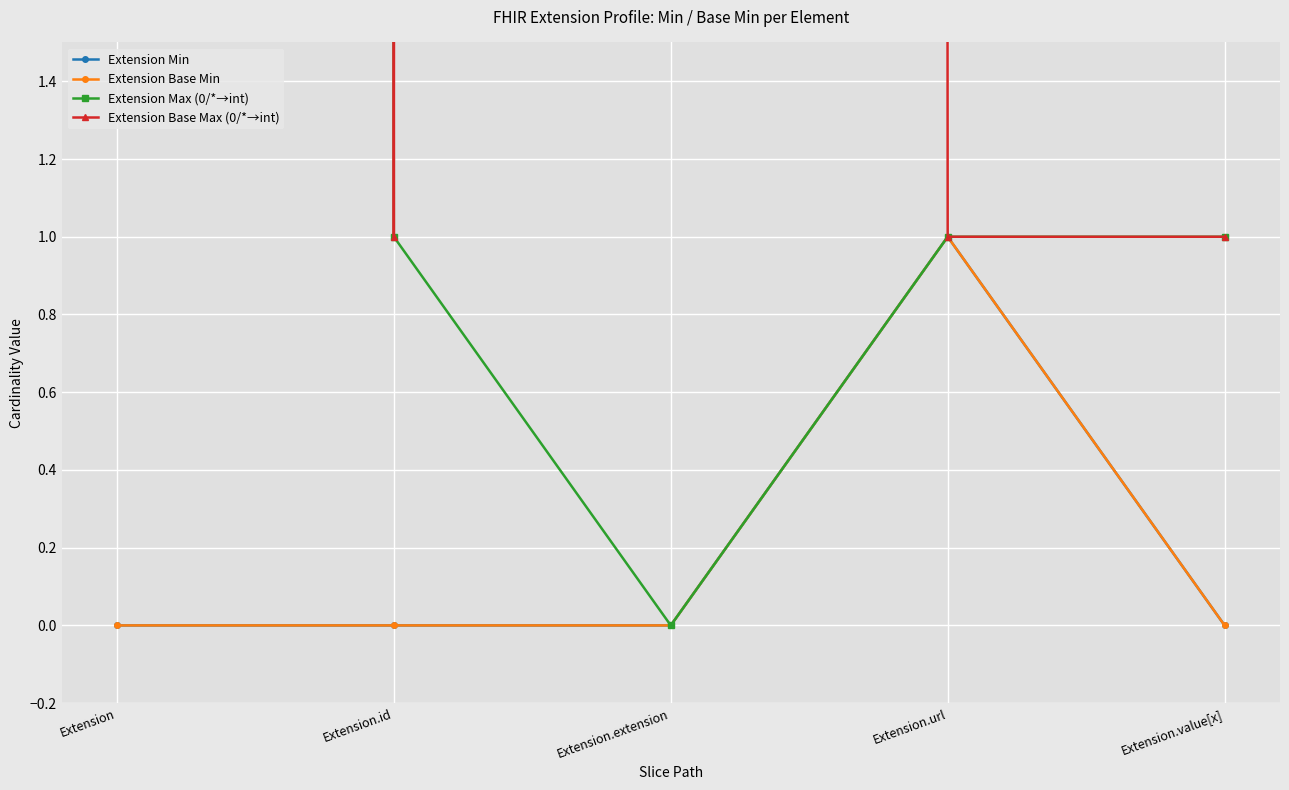

Is this an area chart (filled region under the line)?

No